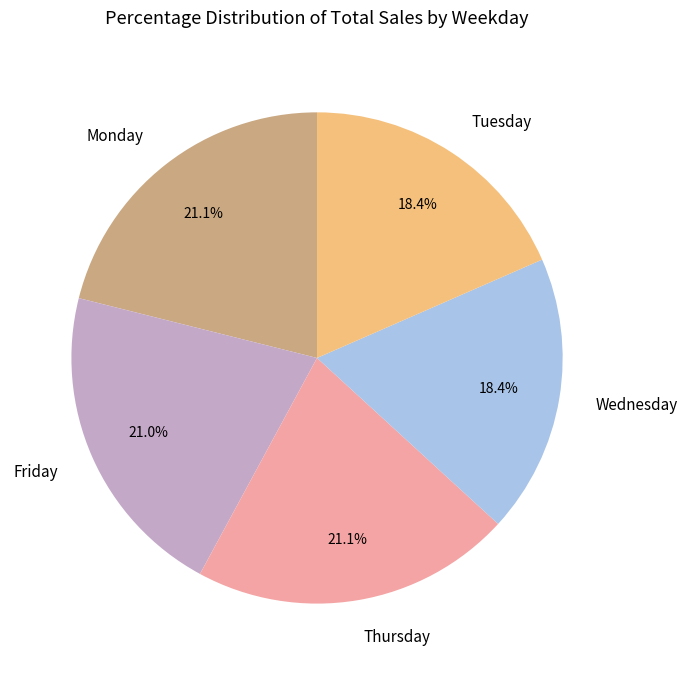

To the nearest percent, what is the average slice percentage?

20%